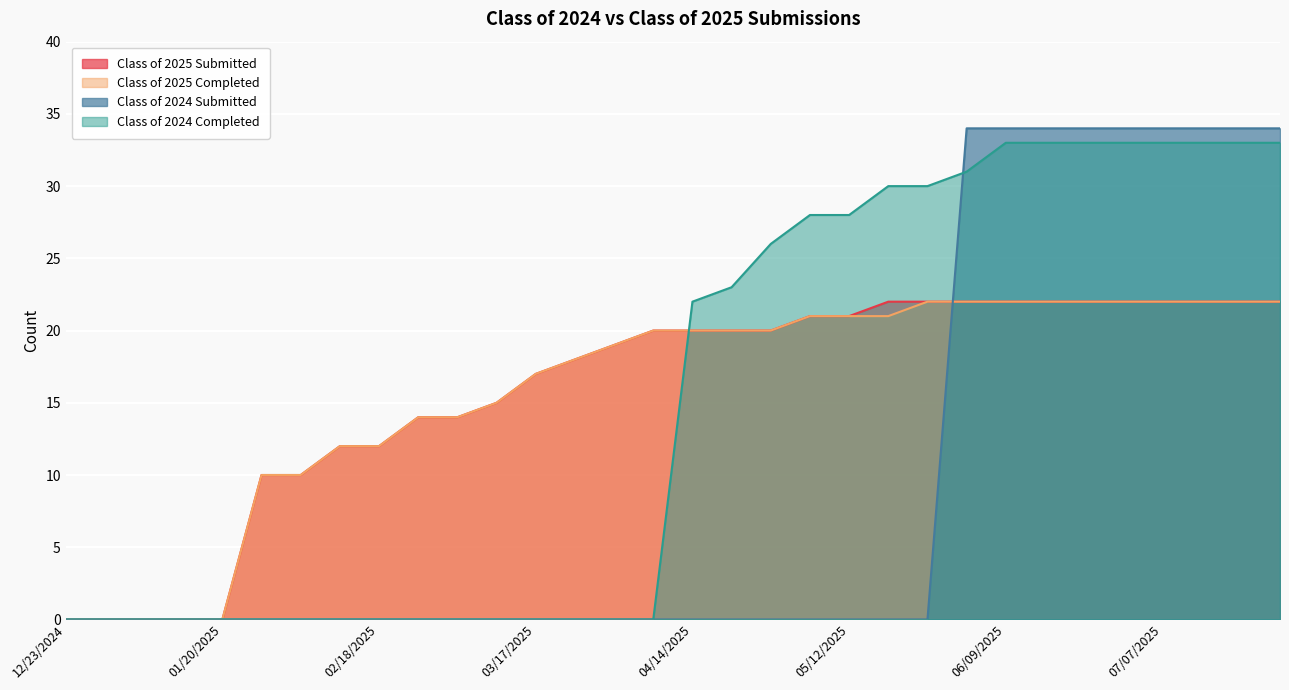

How many lines are shown in the chart?

4